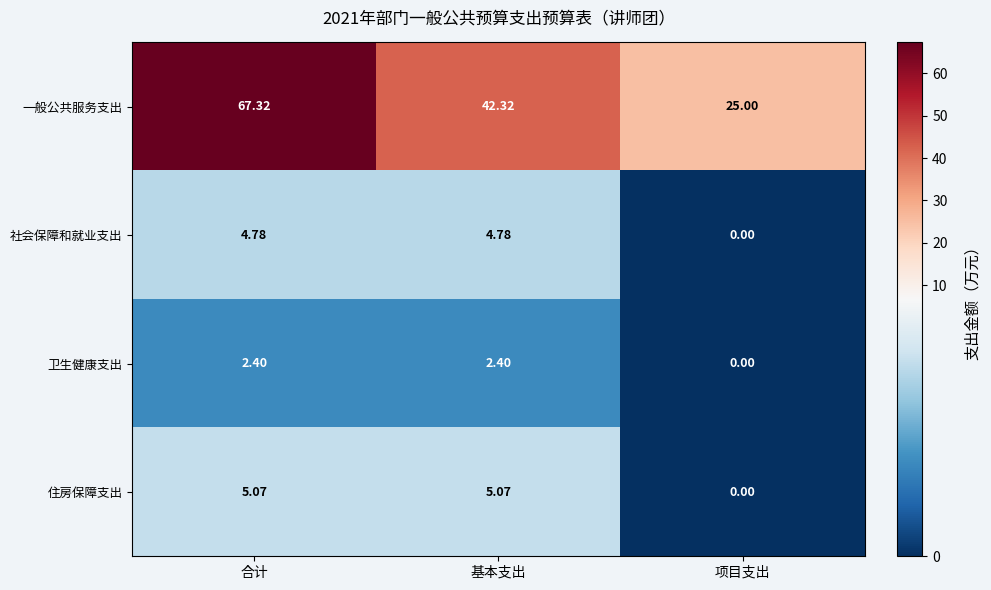

At which label does 住房保障支出 first exceed 5?

合计